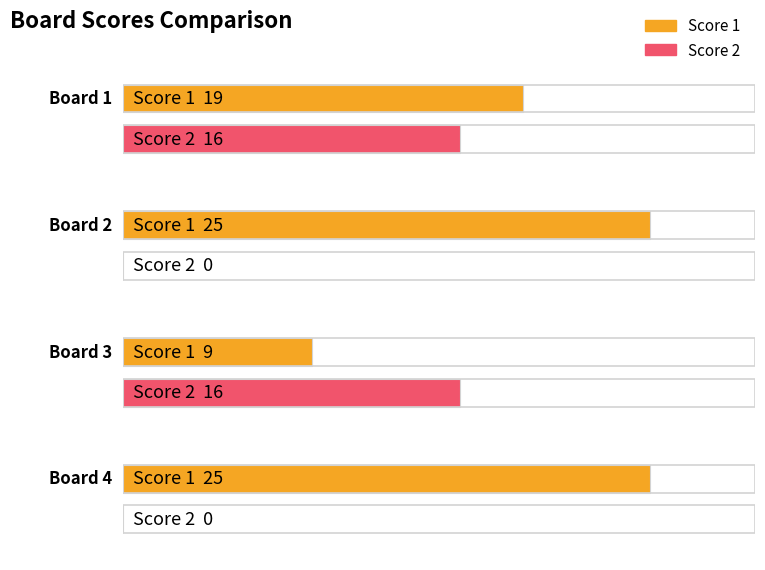

What is the difference between the Score 1 values at Board 2 and Board 3?

16